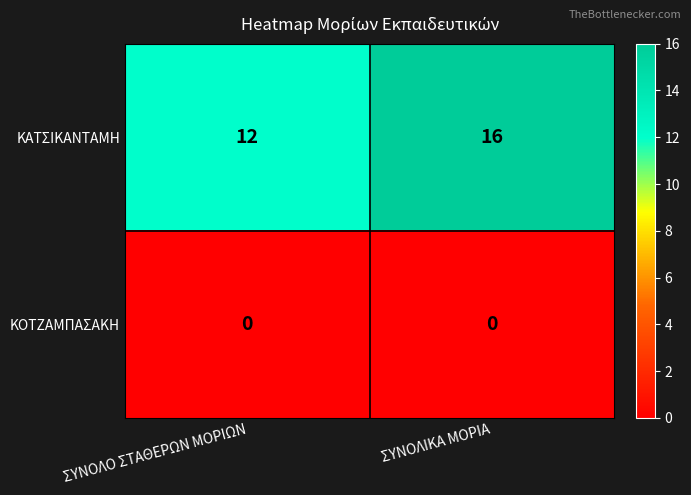

At which category does the chart reach its peak across all series?

ΣΥΝΟΛΙΚΑ ΜΟΡΙΑ